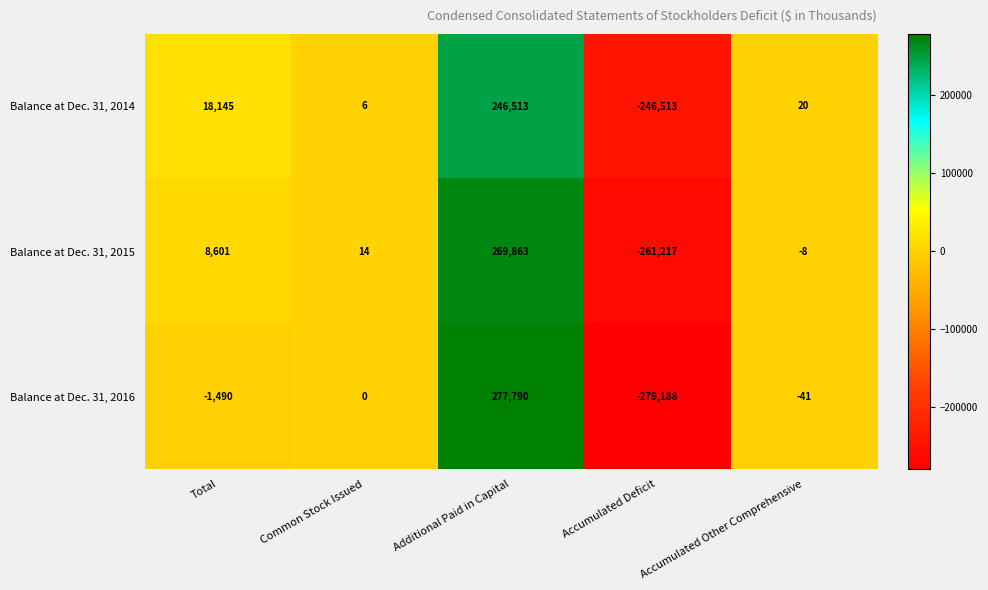

At which label is Balance at Dec. 31, 2014 closest to 0?

Common Stock Issued